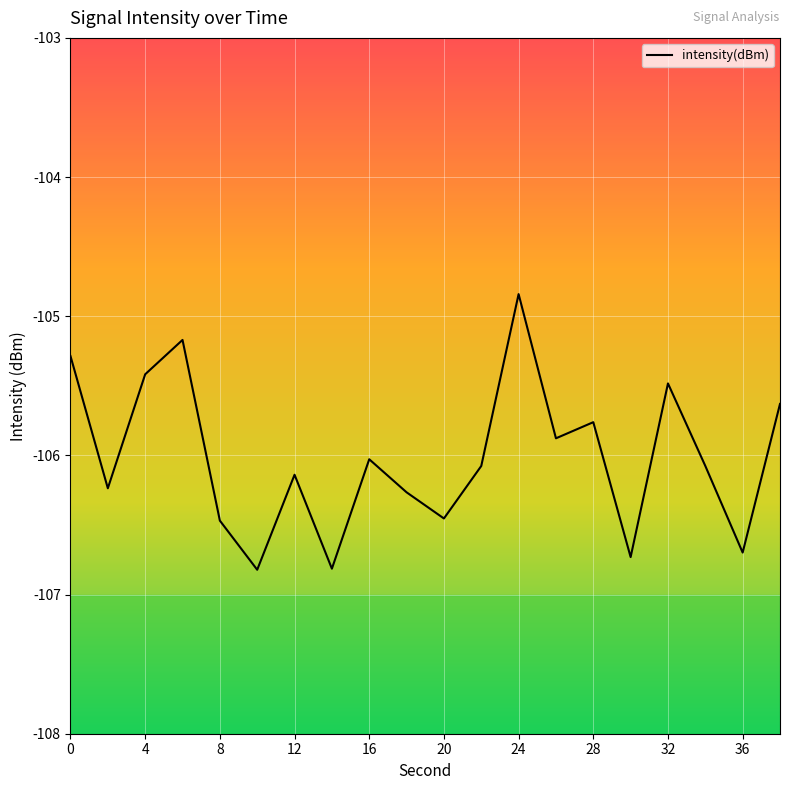

How many interior local valleys (lower than both neighbors) does the data have?

7